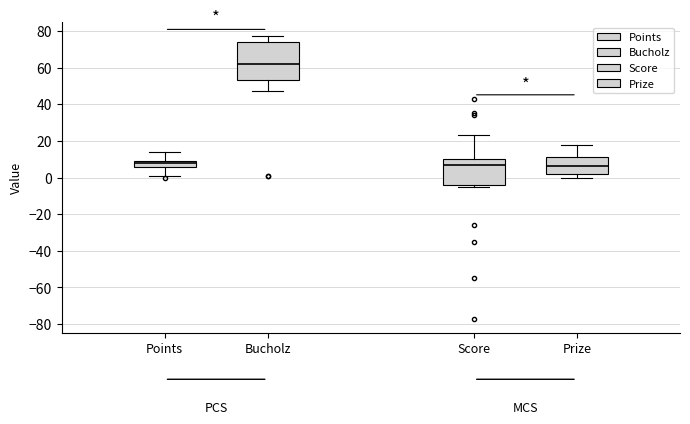

Where is the lower edge of the box for Bucholz on the y-axis? The values are not printed on the chart, so give them approximately, as read against the axis.

54